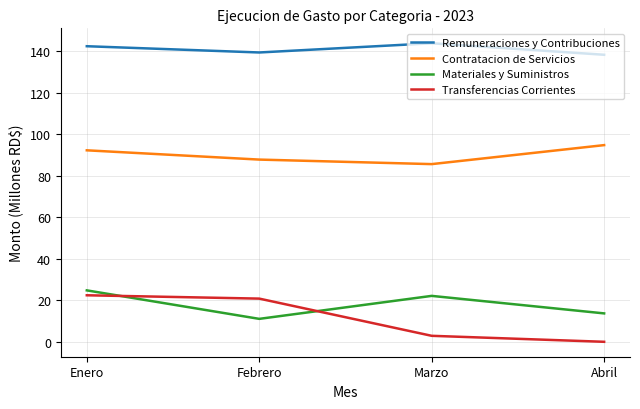

Reading left to right, list all the values displayed in this chart.

Remuneraciones y Contribuciones: 142.4	139.3	143.8	138.2
Contratacion de Servicios: 92.2	87.8	85.6	94.7
Materiales y Suministros: 24.8	11.0	22.1	13.7
Transferencias Corrientes: 22.4	20.8	2.9	0.0